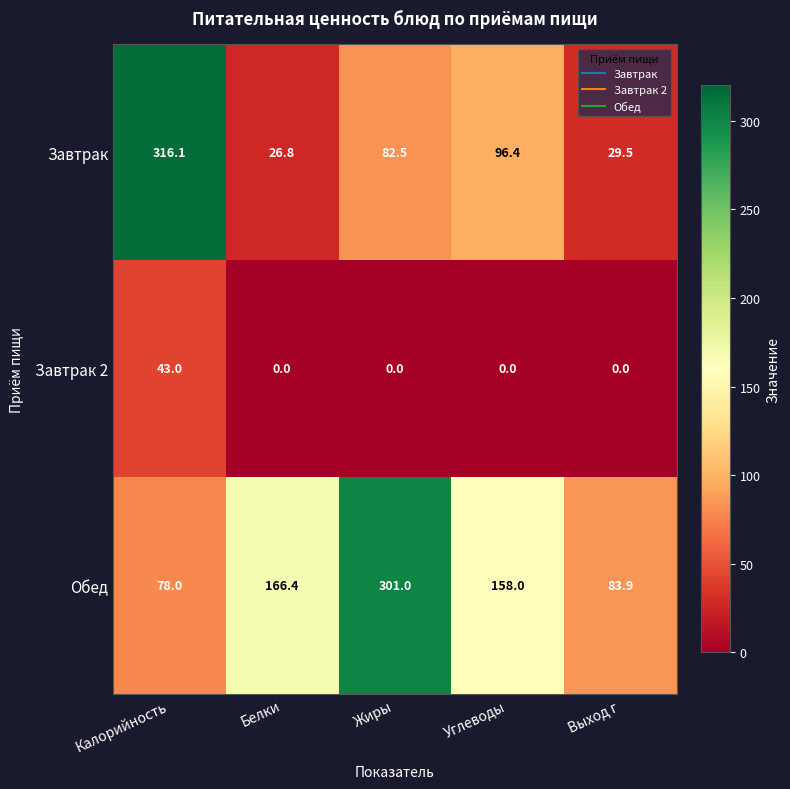

Which series has the largest total across all categories?

Обед